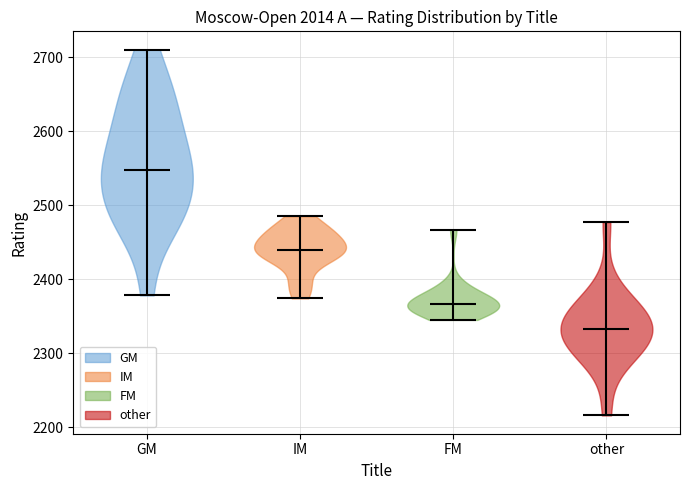

Reading left to right, read every violin against the y-axis: where its median line is, and the lowest and highest points it reaches. The values are not printed on the chart, so give them approximately, as read against the axis.

GM: median line 2550, lowest point 2380, highest point 2710
IM: median line 2440, lowest point 2370, highest point 2490
FM: median line 2370, lowest point 2350, highest point 2470
other: median line 2330, lowest point 2220, highest point 2480